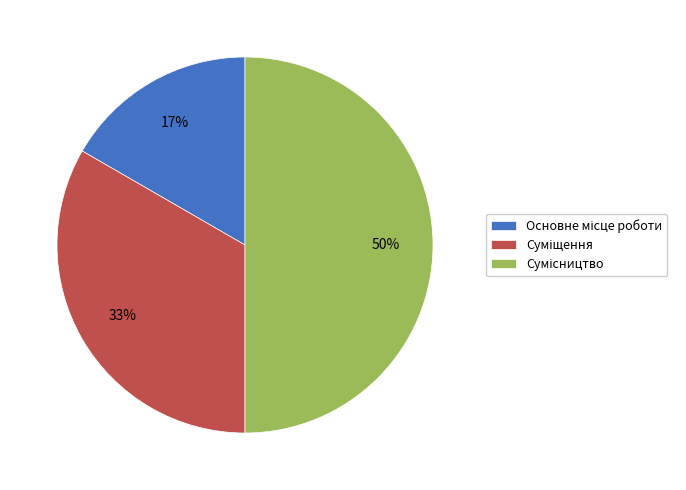

To the nearest percent, what is the average slice percentage?

33%